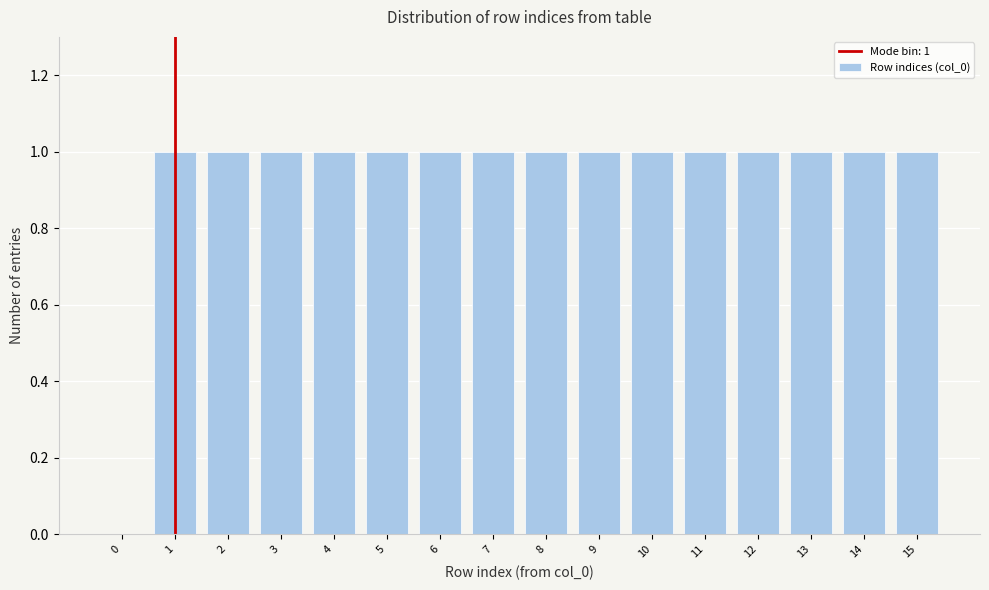

Reading left to right, list all the values displayed in this chart.

0=0	1=1	2=1	3=1	4=1	5=1	6=1	7=1	8=1	9=1	10=1	11=1	12=1	13=1	14=1	15=1